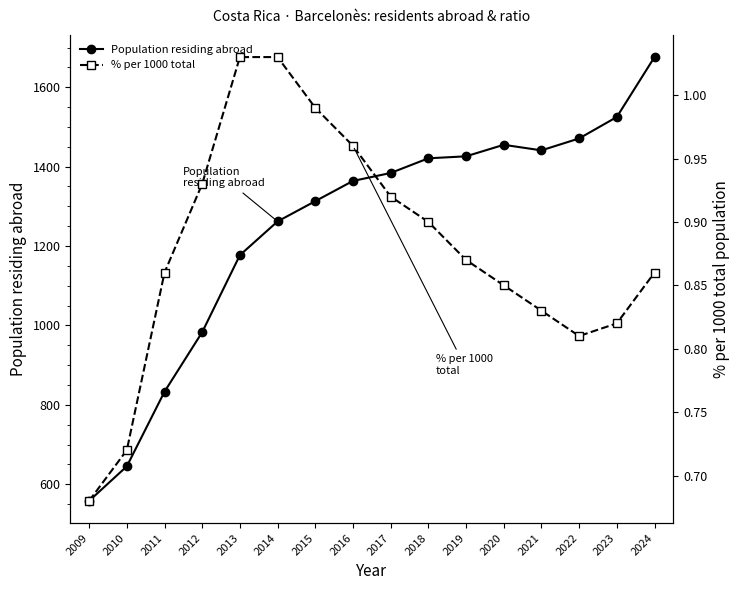

Which category has the lowest value in the % per 1000 total series?

2009